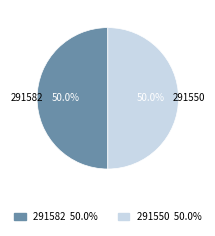

What is the ratio of the value at 291582 to the value at 291550?

1.0